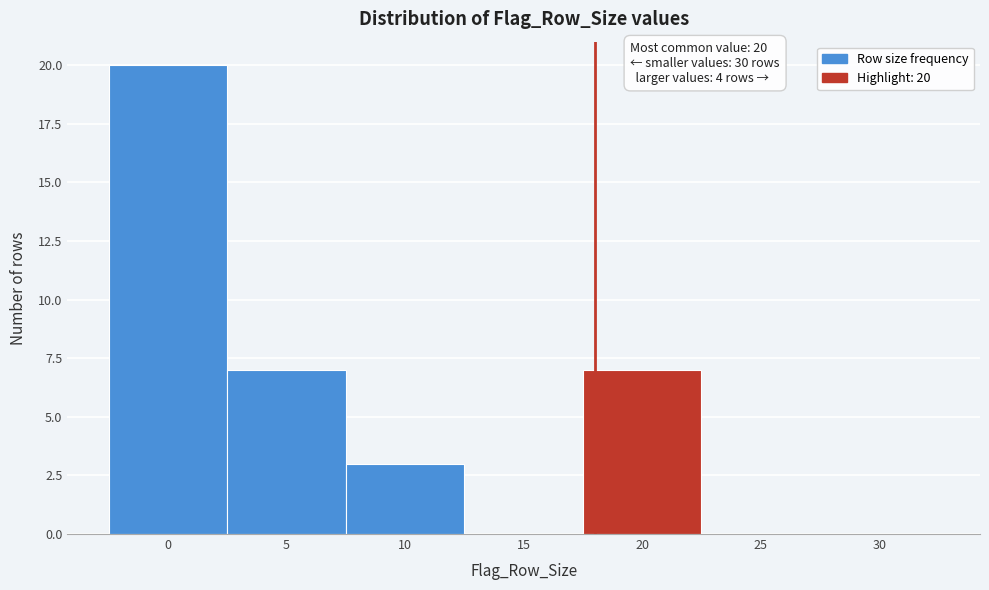

Reading left to right, extract all data points from this chart.

0=20	5=7	10=3	15=0	20=7	25=0	30=0